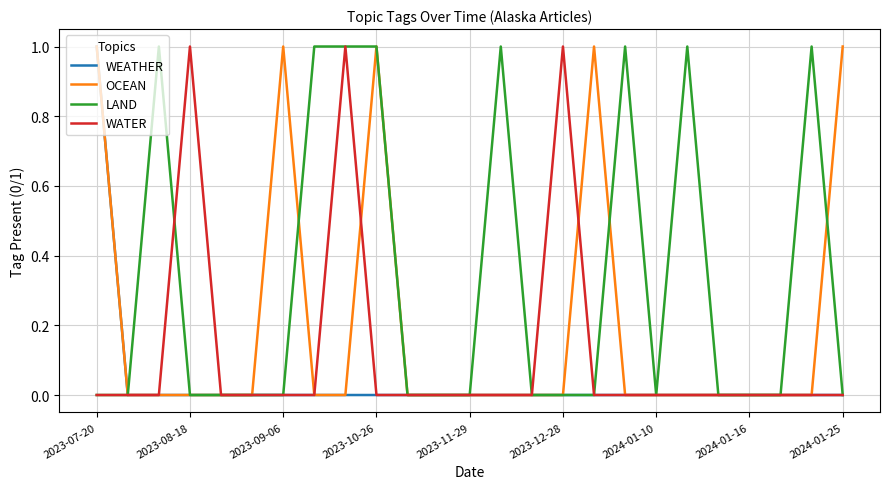

Does the chart have visible grid lines?

Yes